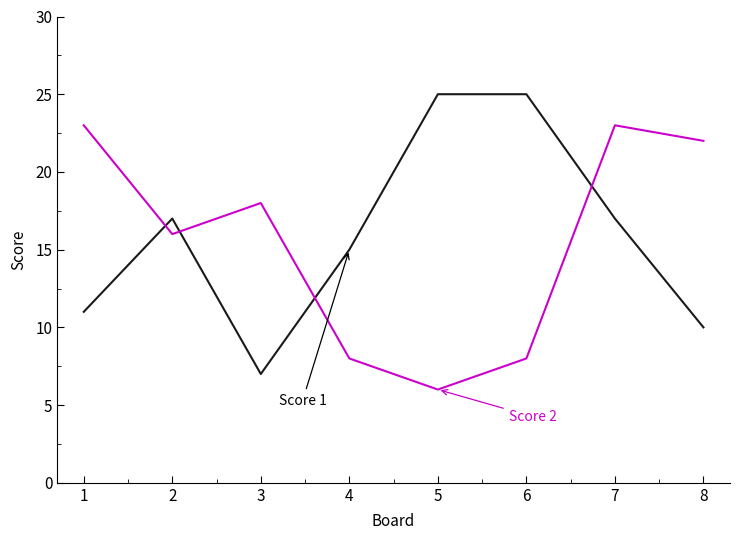

Reading right to left, extract all data points from this chart.

Score 1: 8=10	7=17	6=25	5=25	4=15	3=7	2=17	1=11
Score 2: 8=22	7=23	6=8	5=6	4=8	3=18	2=16	1=23